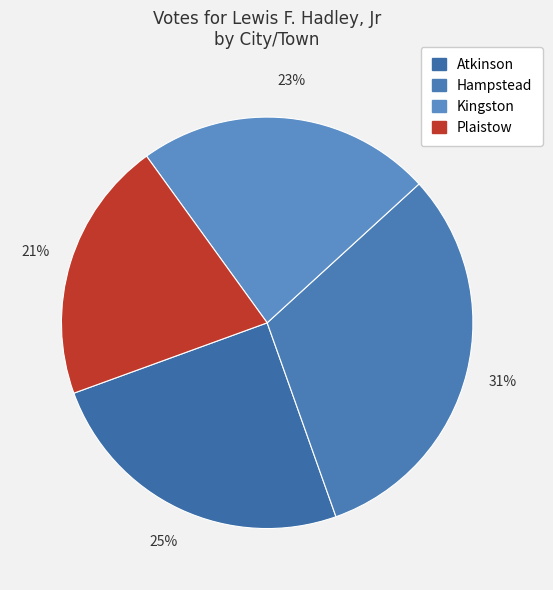

Do Plaistow and Atkinson together represent more than half of the pie?

No